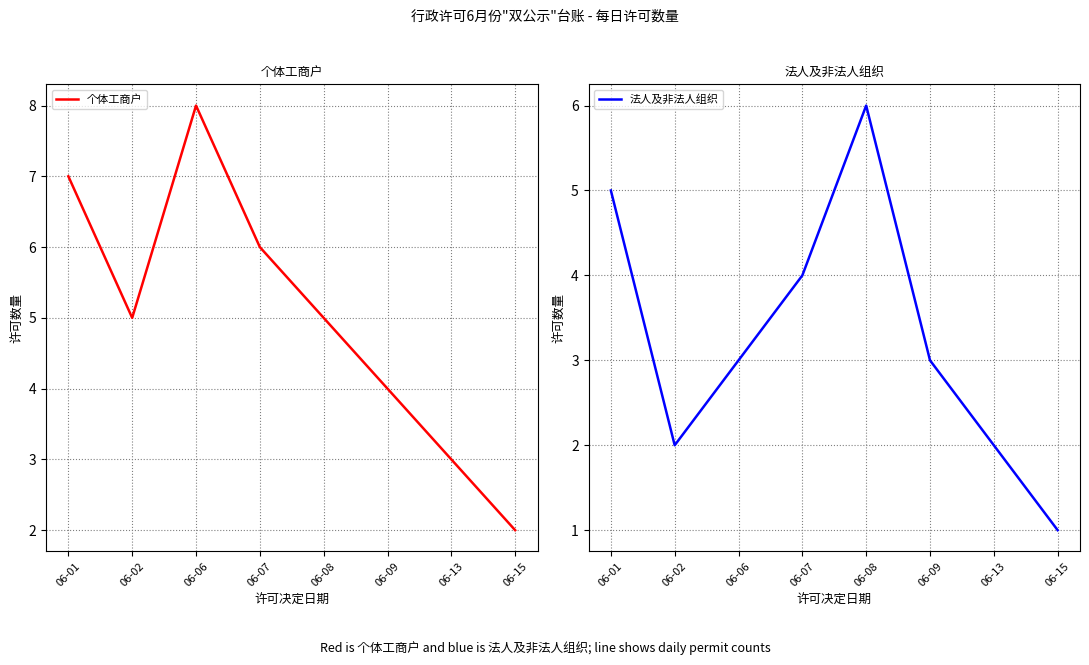

At 06-13, list the series in order from largest to smallest.

个体工商户, 法人及非法人组织